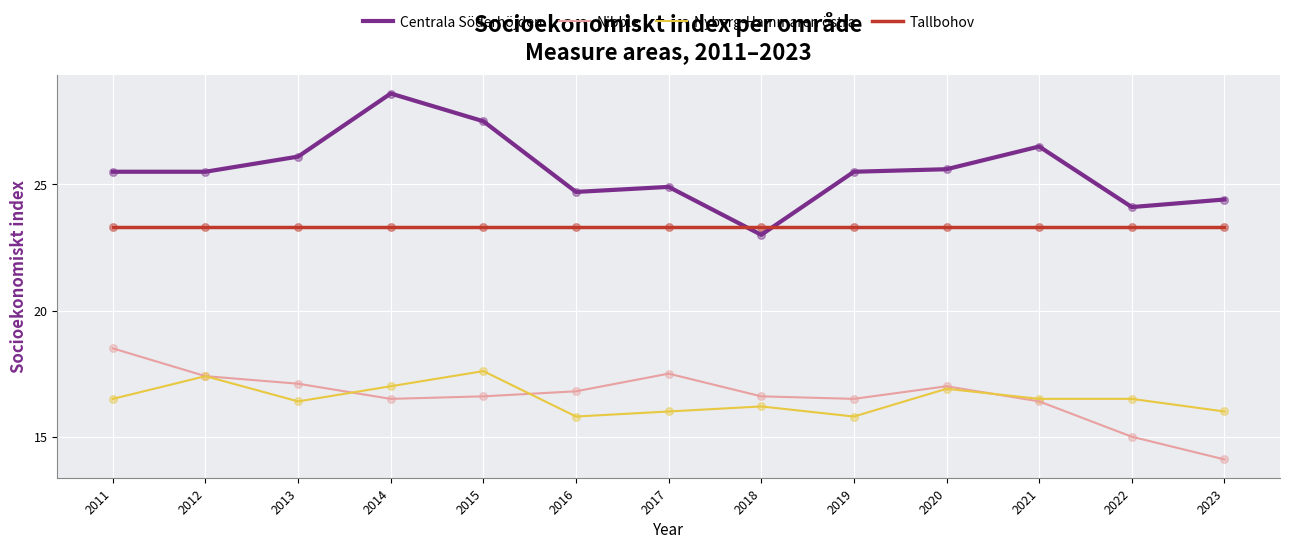

Is the value of Tallbohov at 2021 greater than the value of Nyberg-Hammaren östra at 2019?

Yes